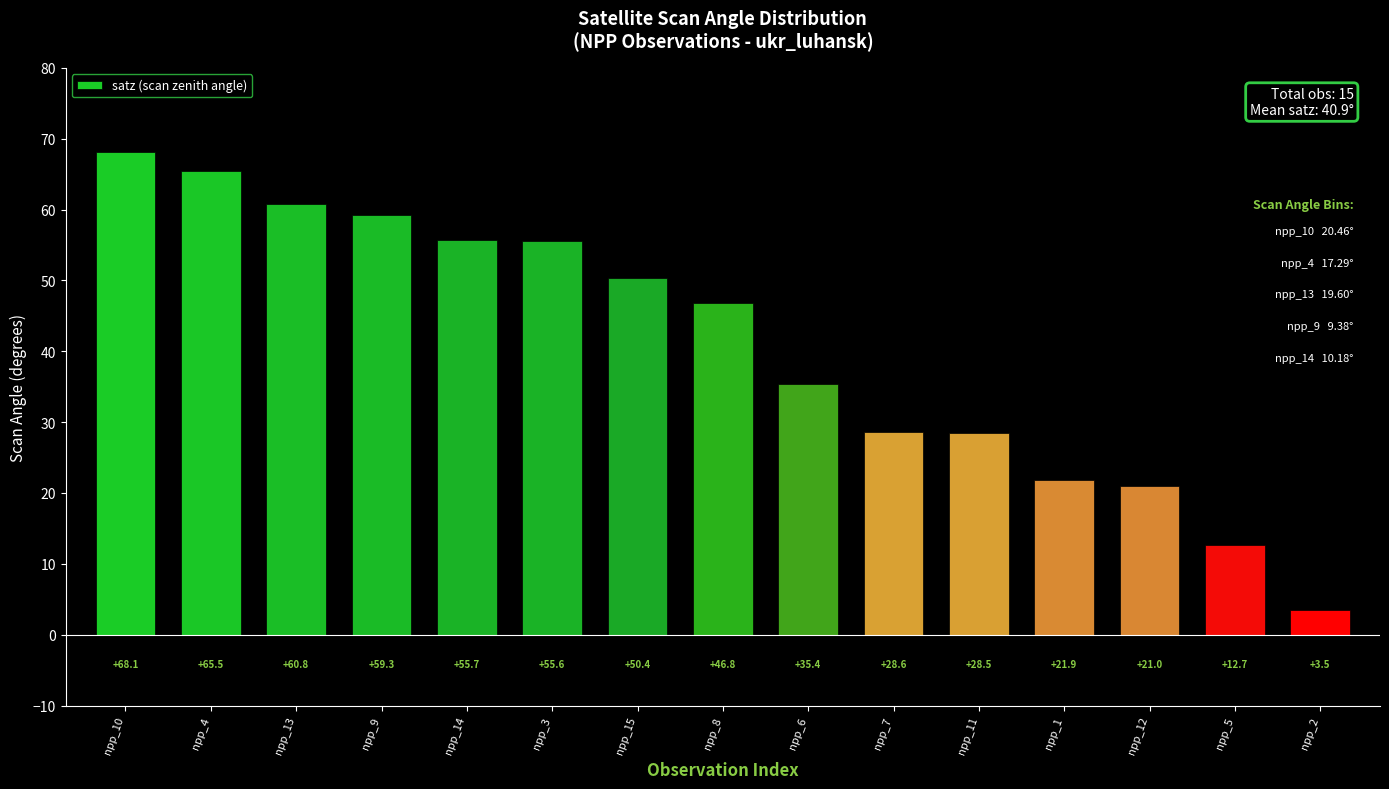

What is the smallest value displayed?

3.5